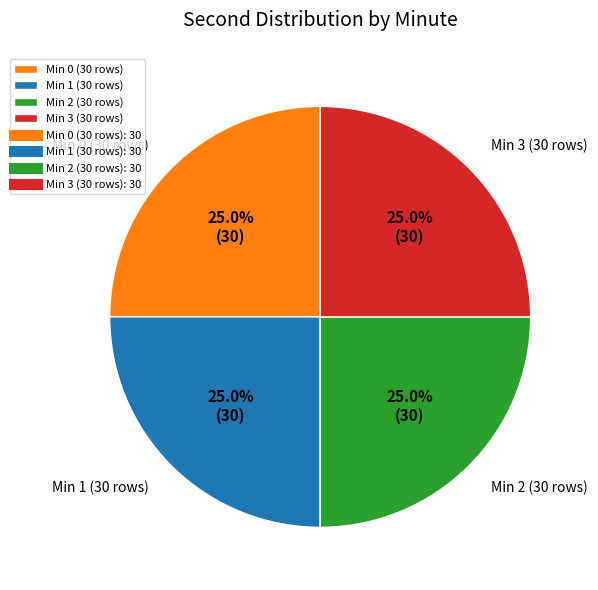

What percentage is NOT represented by Min 2 (30 rows)?

75.0%